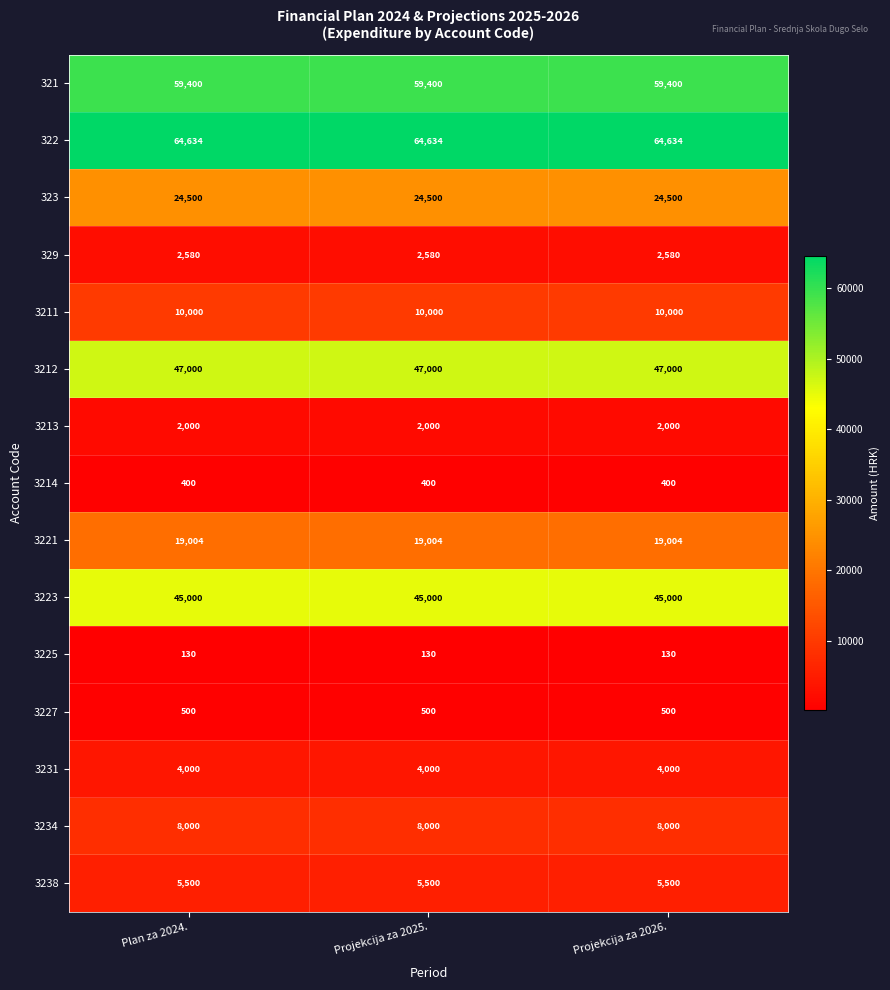

Count the number of data series in this chart.

15